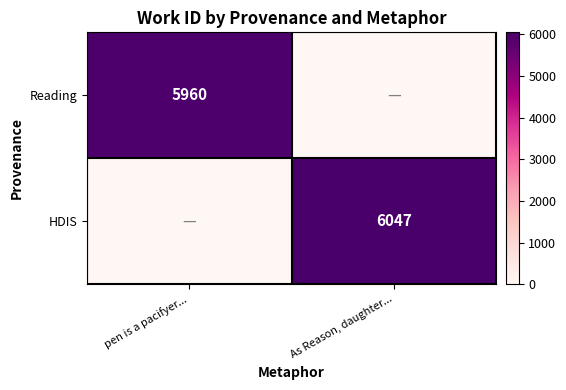

Is it true that HDIS equals 8020 at As Reason, daughter...?

False